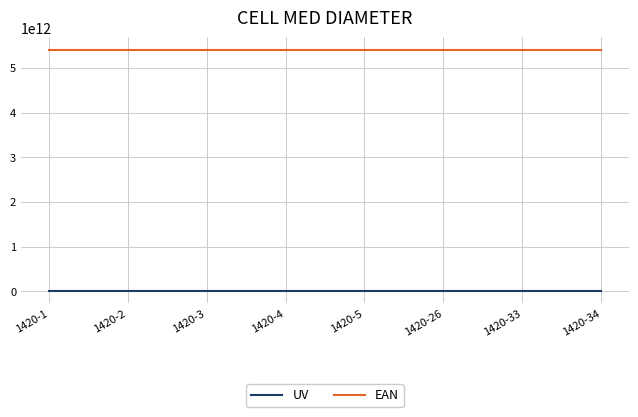

Rank the series by their average value, from highest to lowest.

EAN, UV